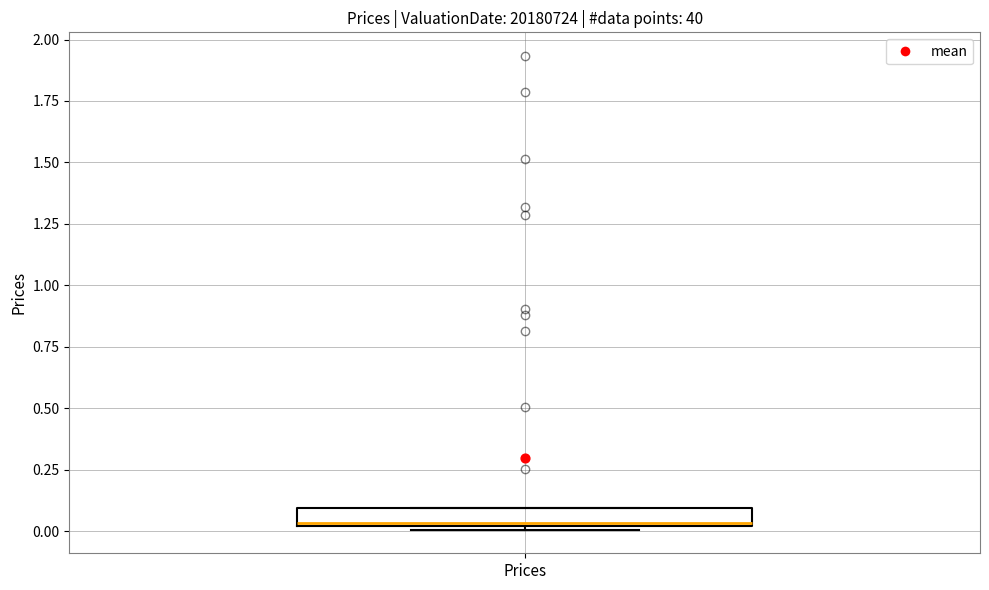

Where is the upper edge of the box for Prices on the y-axis? The values are not printed on the chart, so give them approximately, as read against the axis.

0.10